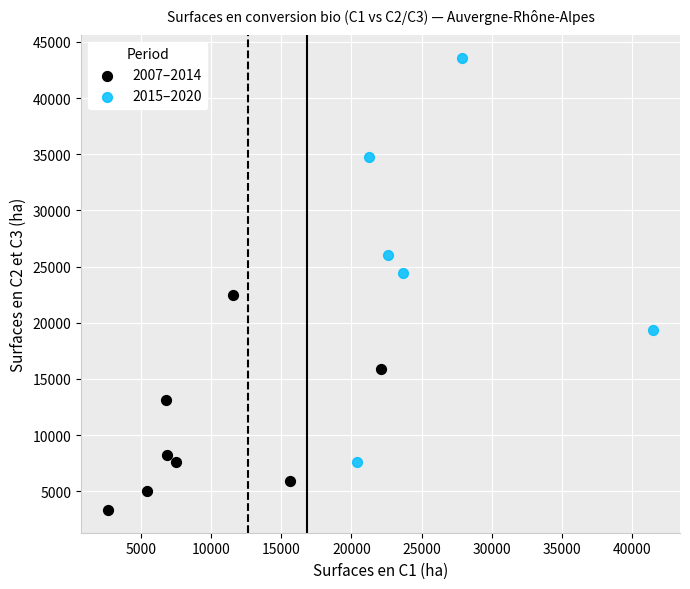

Which series reaches the minimum Y coordinate?

2007–2014